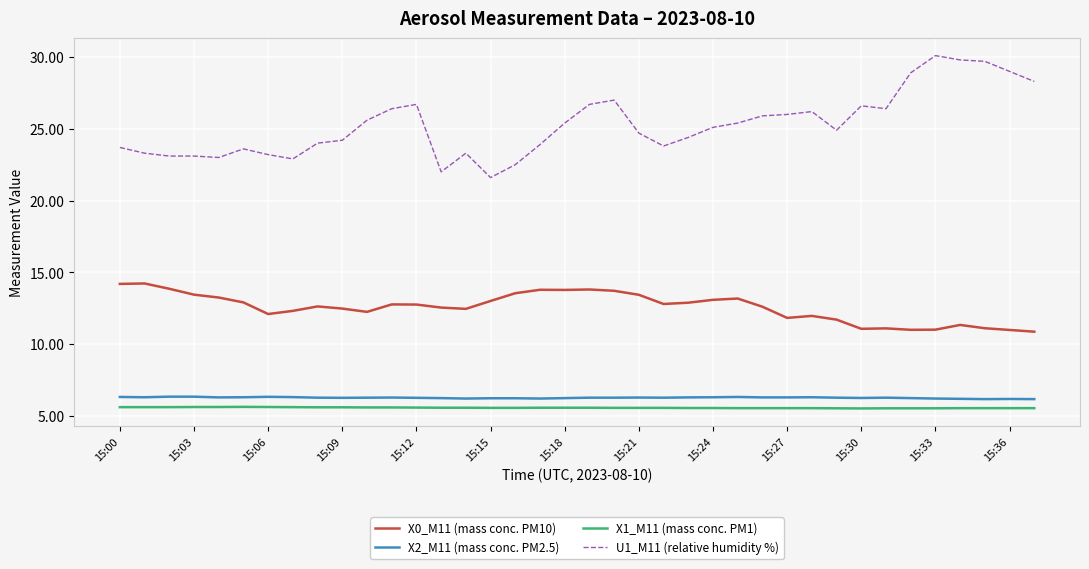

Which series has the largest total across all categories?

U1_M11 (relative humidity %)